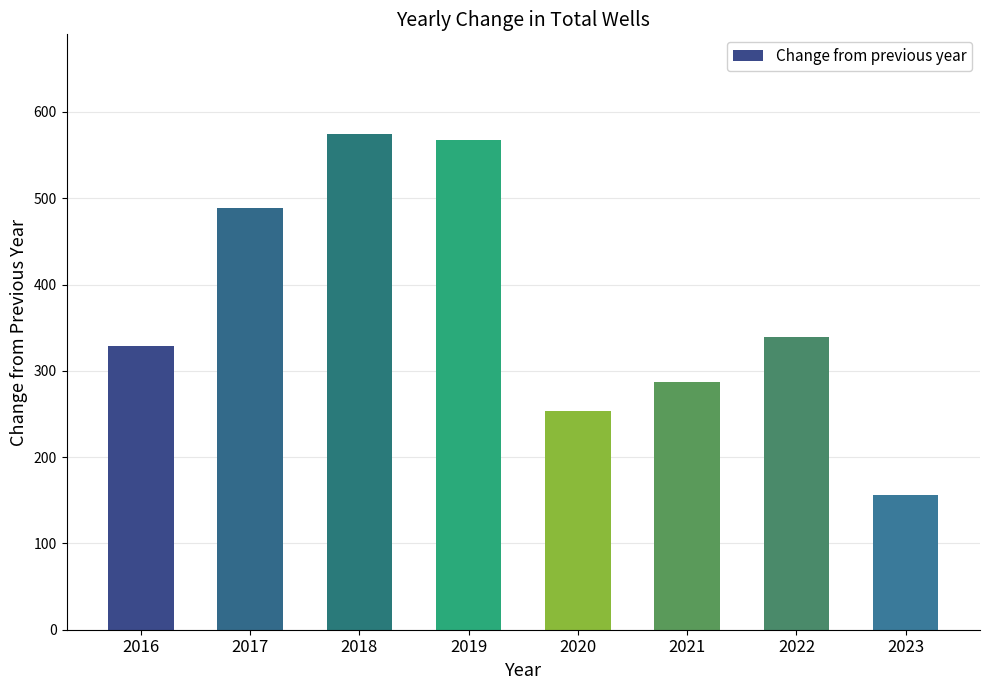

Reading left to right, what are all the values shown in this chart?

2016=329	2017=489	2018=575	2019=568	2020=254	2021=287	2022=339	2023=156